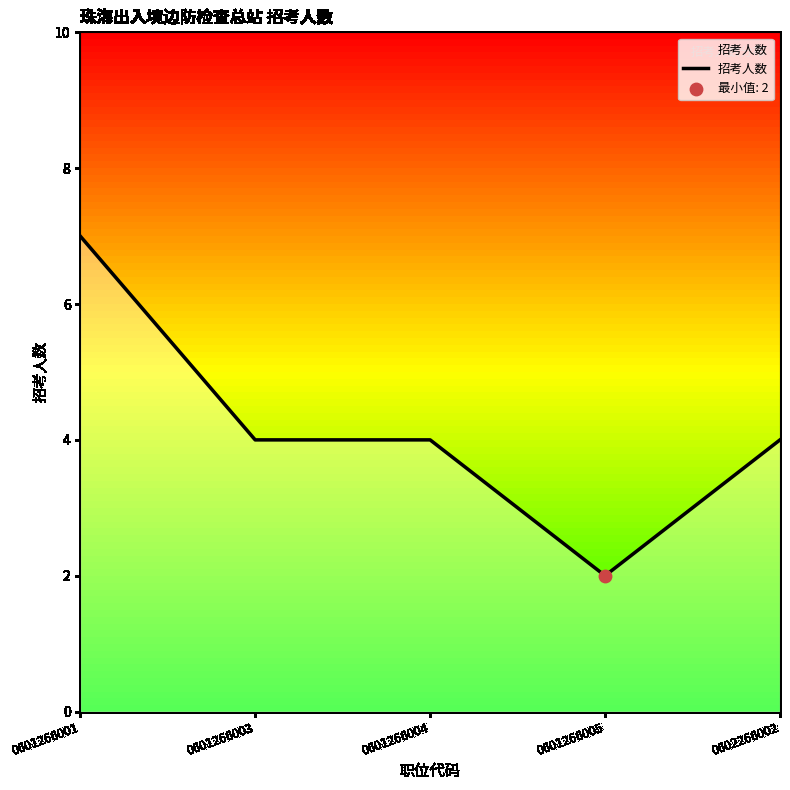

Which has a higher value, 0601266001 or 0601266005?

0601266001